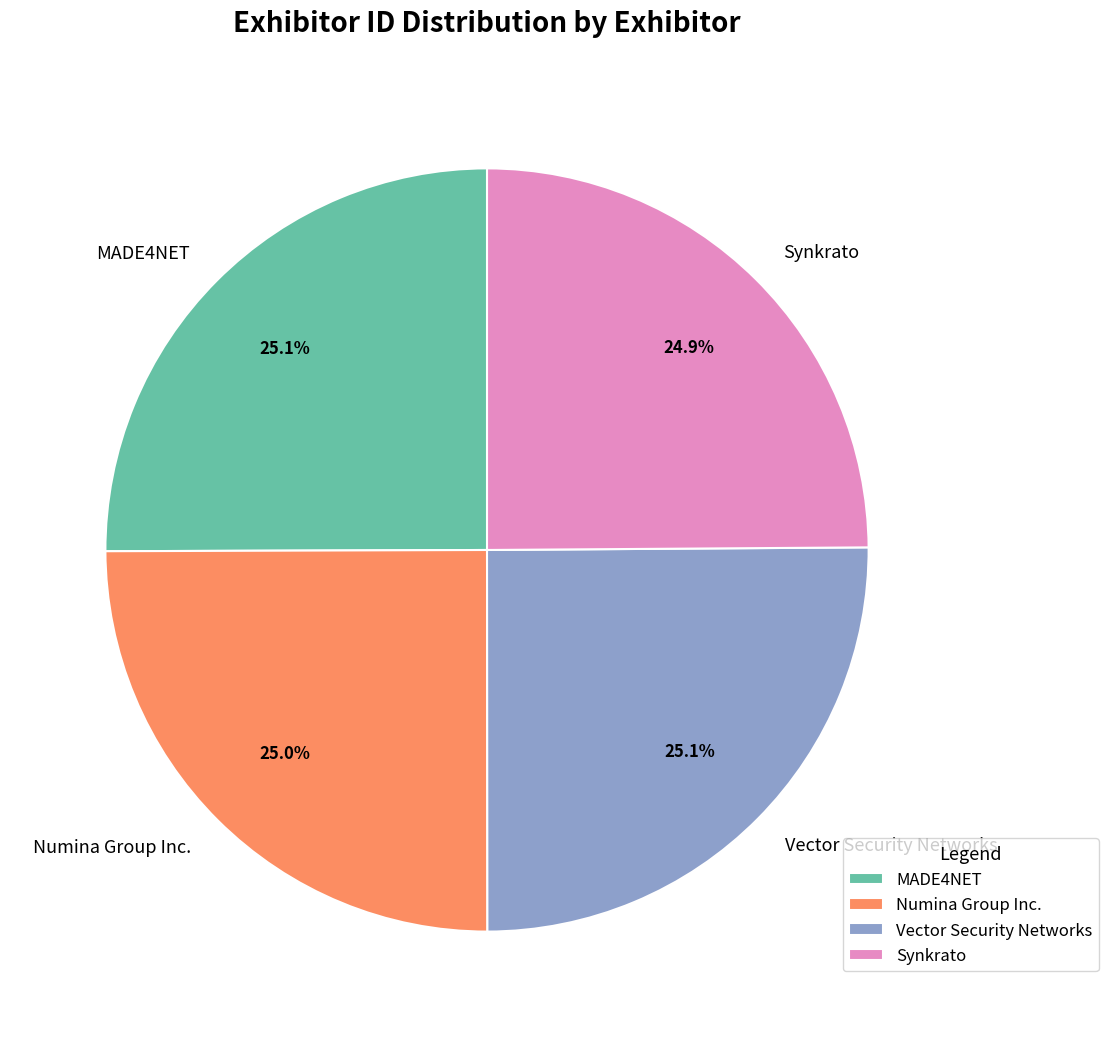

How many slices are in this pie chart?

4